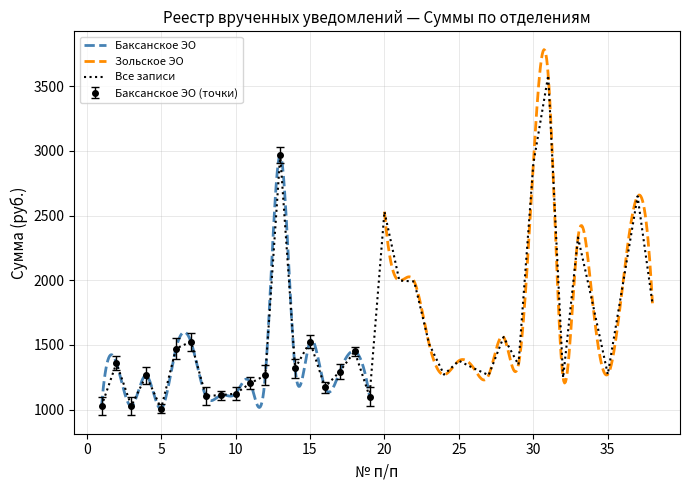

What is the average value?

1333.4